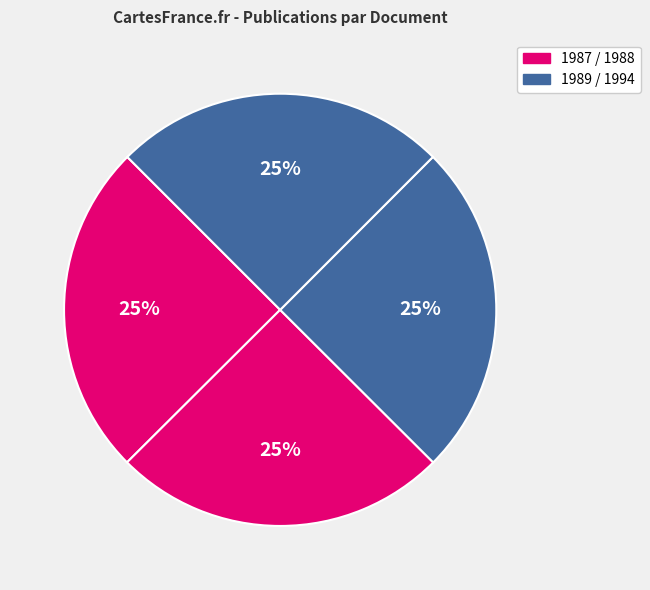

How many slices are in this pie chart?

4